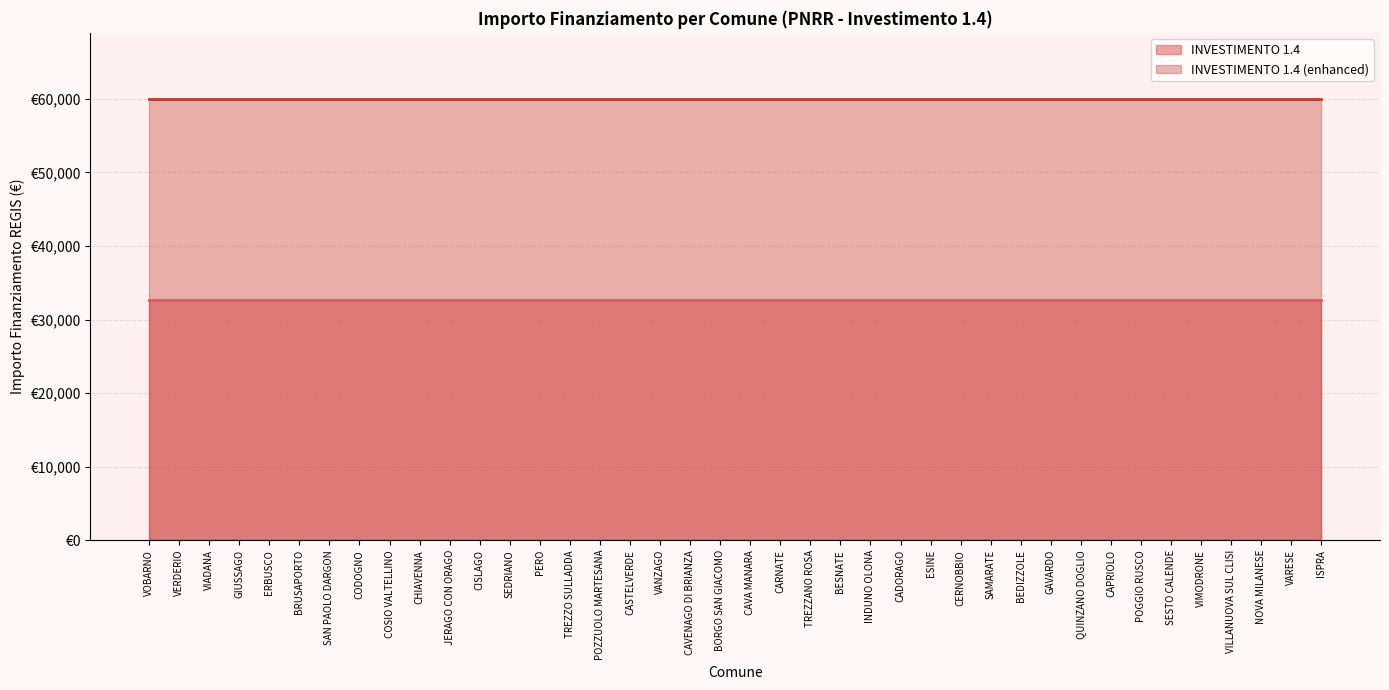

True or false: INVESTIMENTO 1.4 (enhanced) and INVESTIMENTO 1.4 intersect in this chart.

False